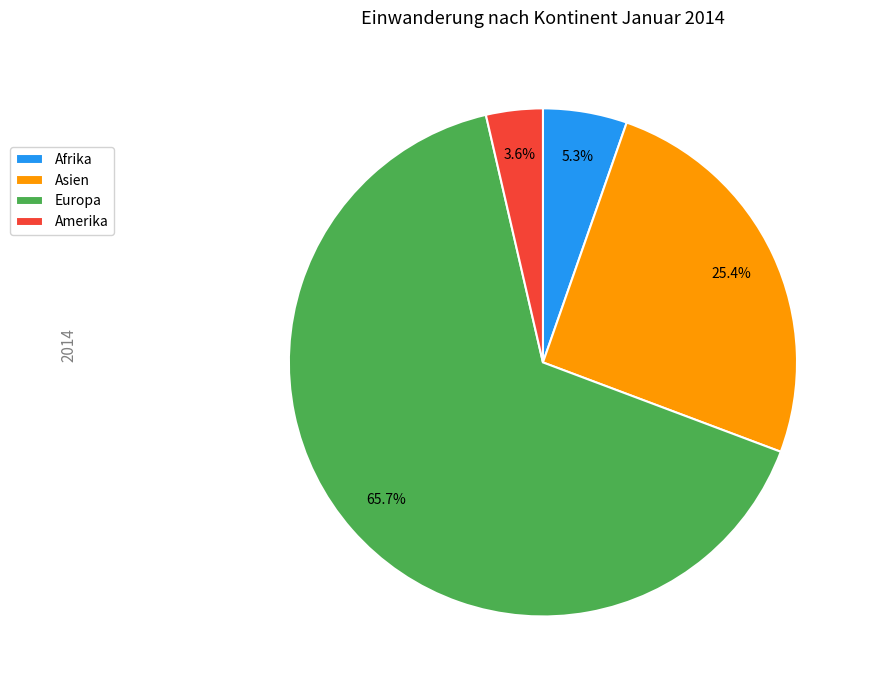

How many segments does this pie chart have?

4